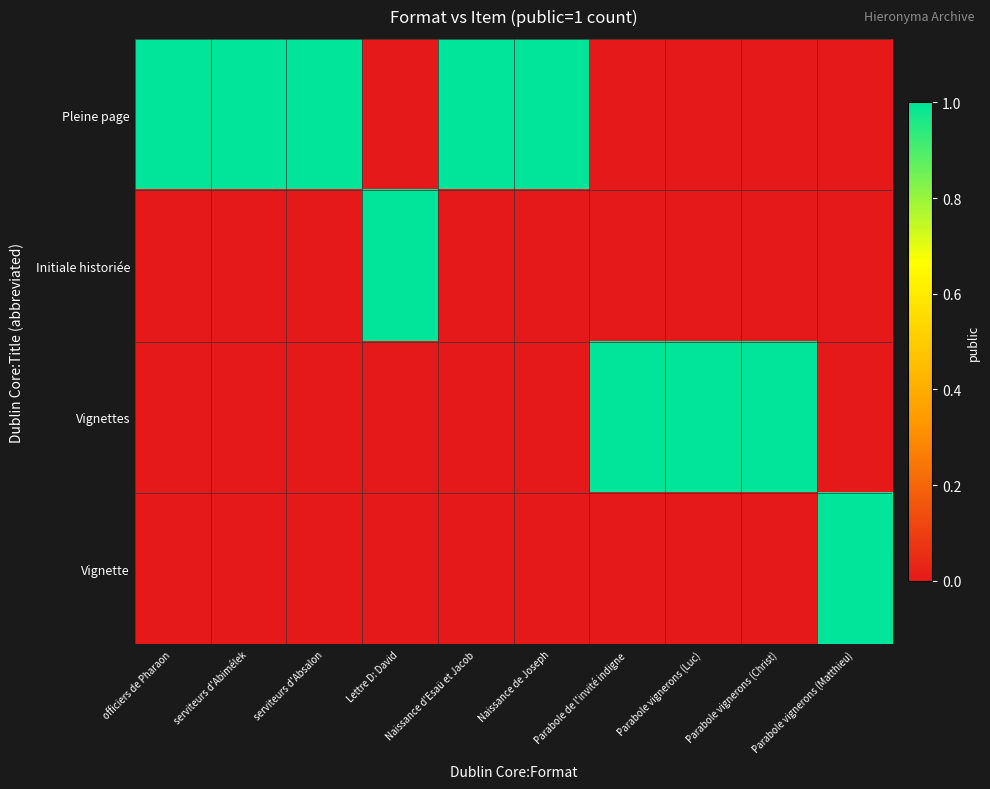

At how many categories does at least one series exceed 0?

10